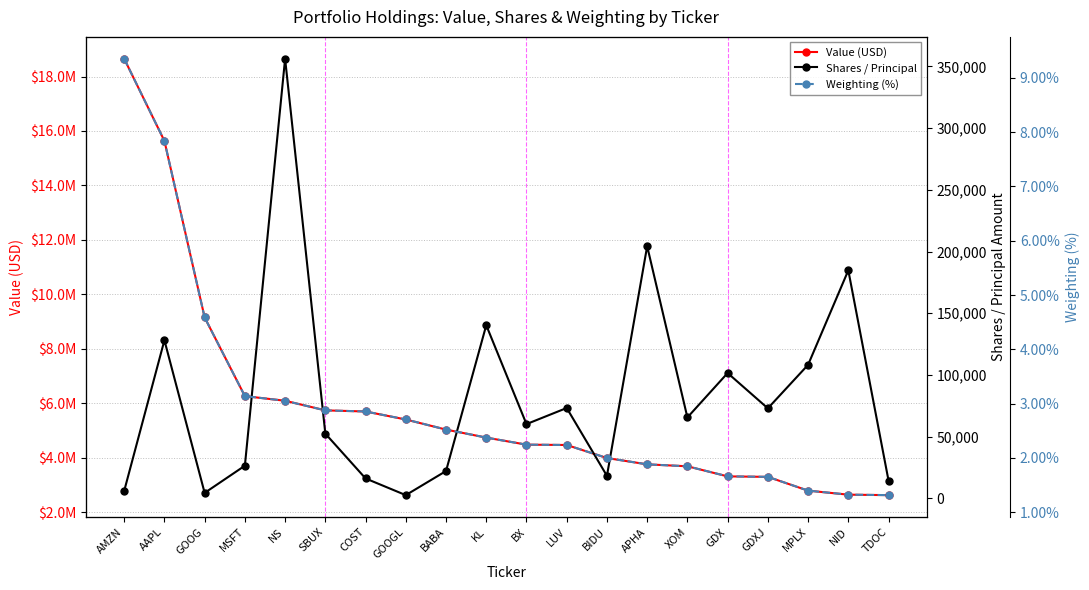

Which has a higher value, TDOC or NID?

NID